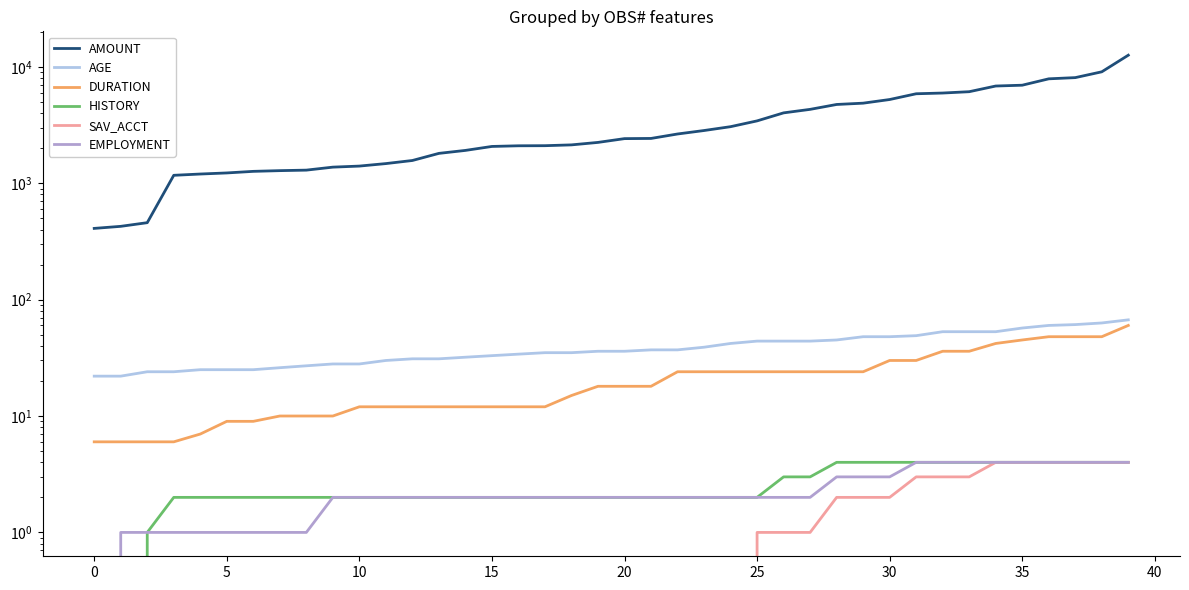

The value of EMPLOYMENT at 5 is 1. True or false?

True